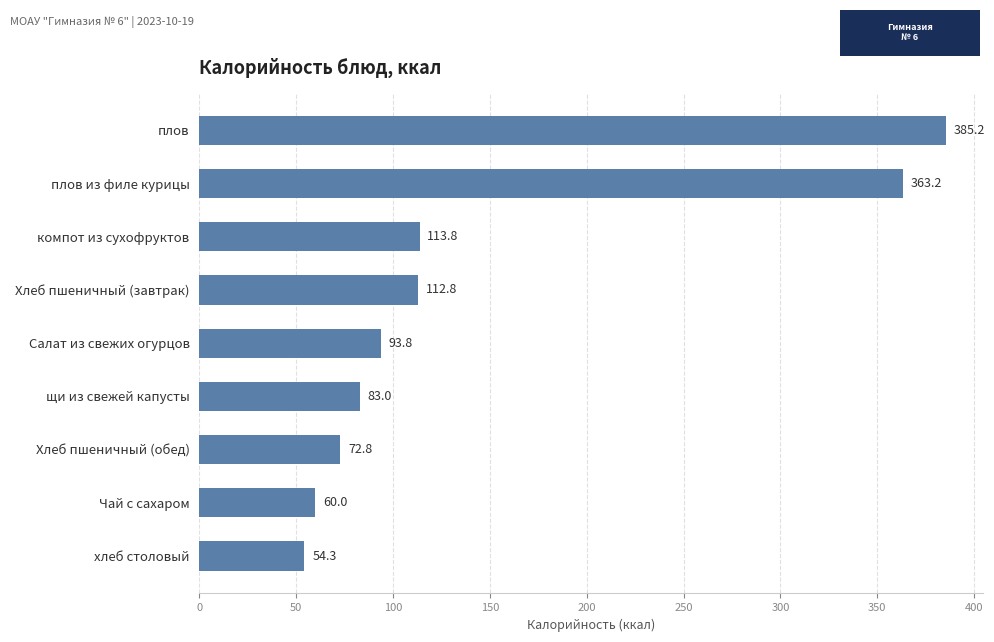

How many bars are there in total?

9